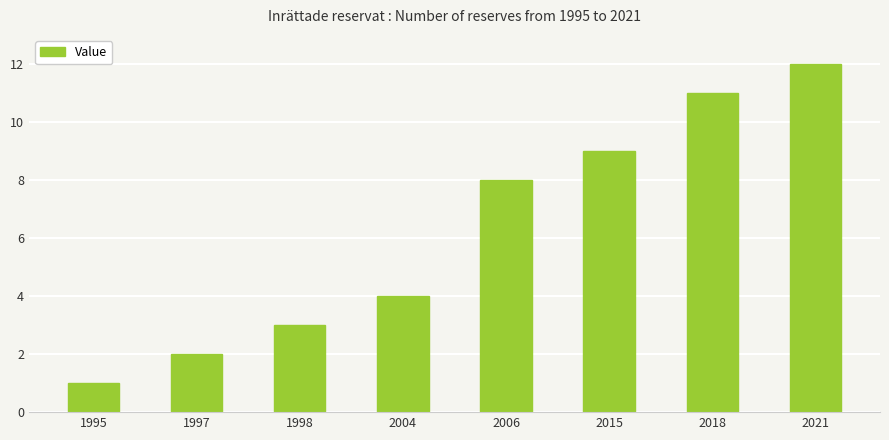

What value does the data have at 2018, to the nearest 5?

10